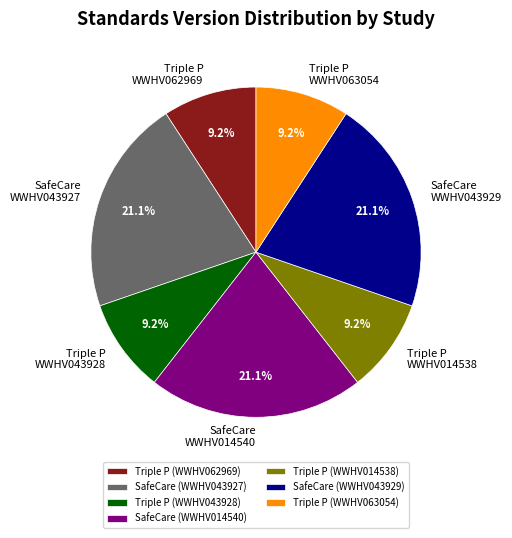

Does SafeCare (WWHV014540) represent more than half of the total?

No